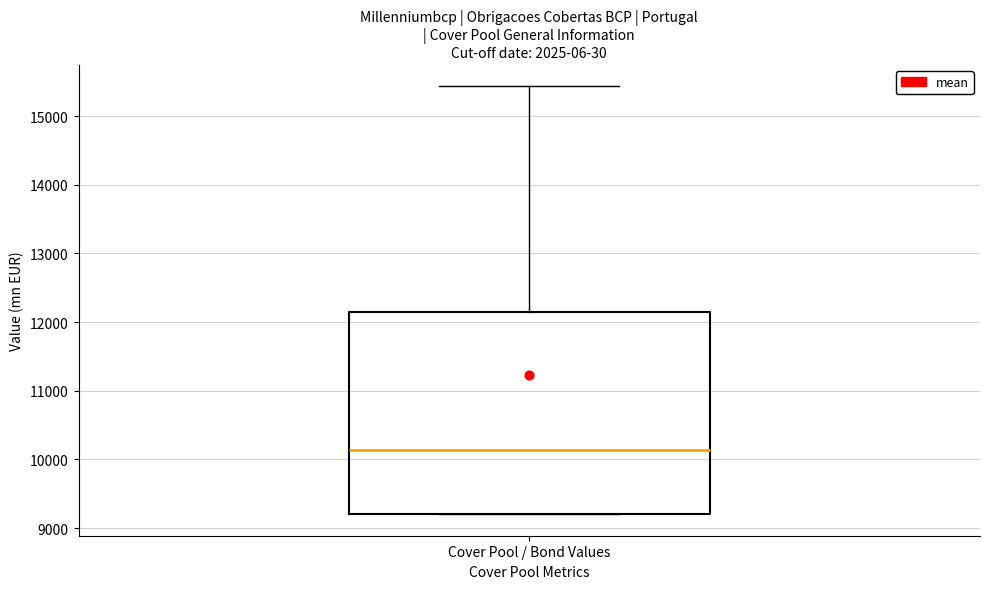

Where is the upper edge of the box for Cover Pool / Bond Values on the y-axis? The values are not printed on the chart, so give them approximately, as read against the axis.

12200